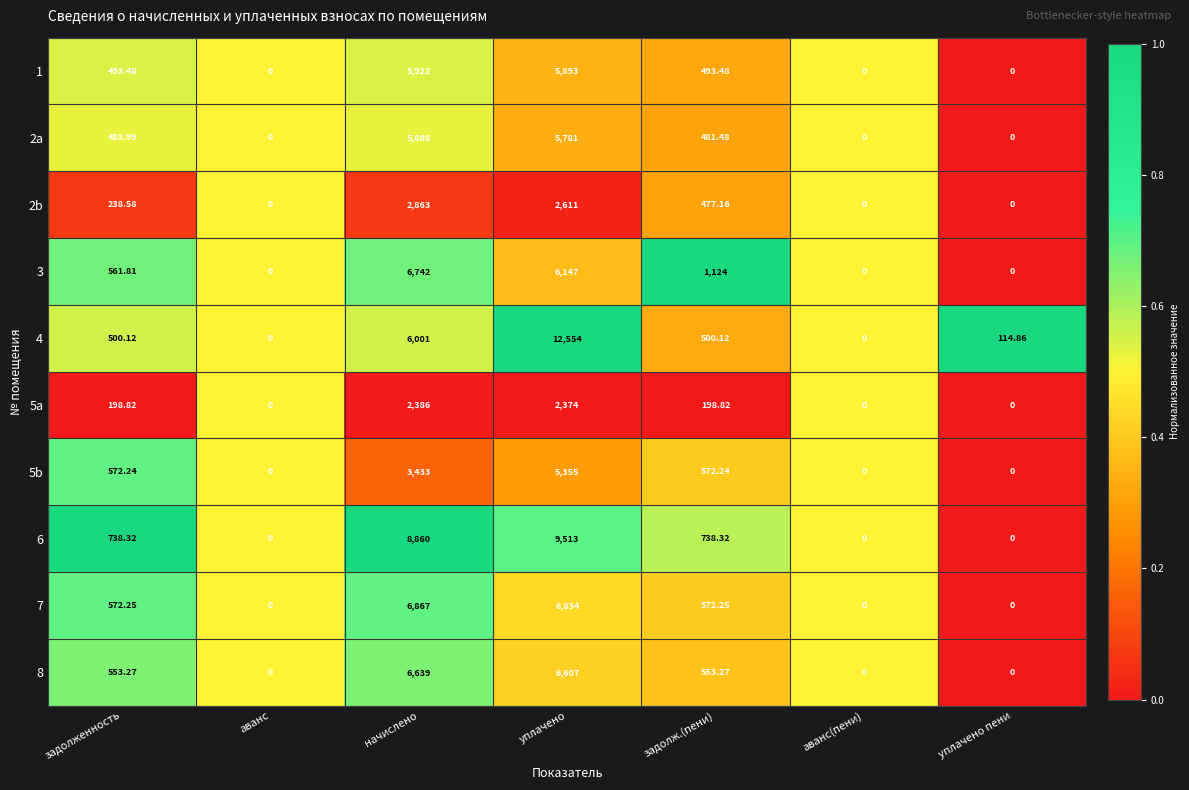

Where is 2b nearest to the value 1431?

задолж.(пени)